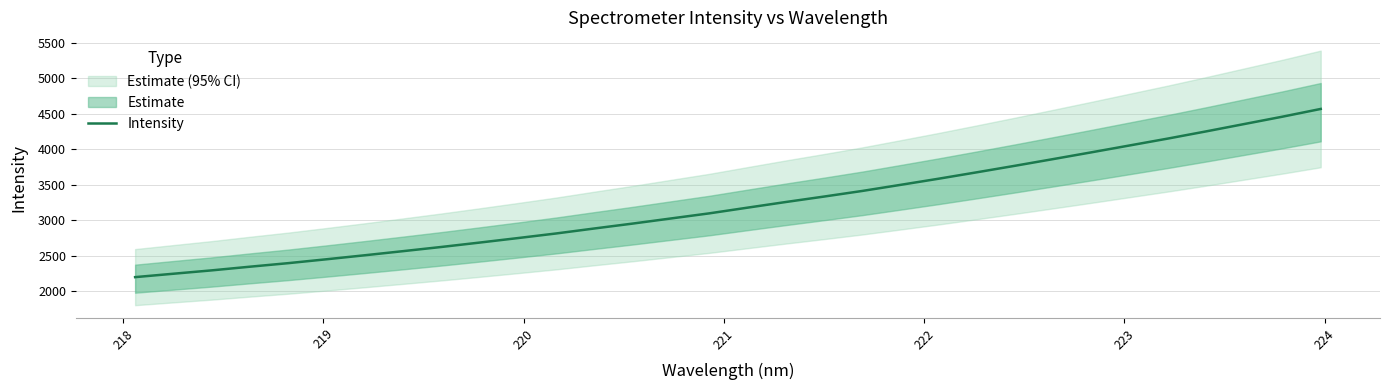

What is the maximum value for Intensity?

4570.6